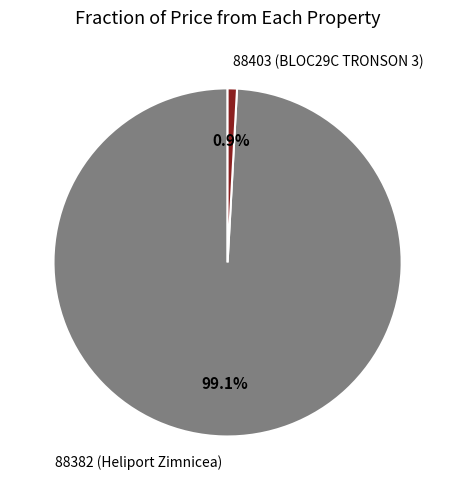

Between 88382 (Heliport Zimnicea) and 88403 (BLOC29C TRONSON 3), which is larger?

88382 (Heliport Zimnicea)